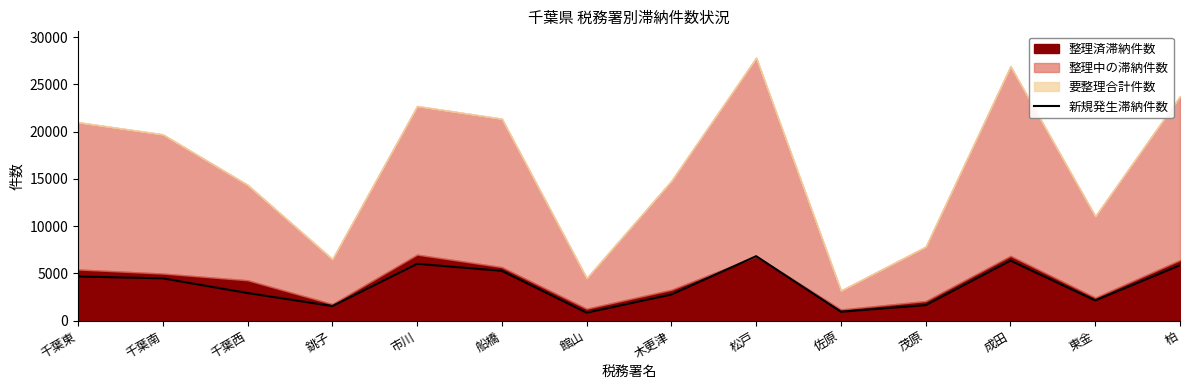

Reading right to left, transcribe all the data shown in this chart.

5875	2142	6358	1650	948	6824	2772	851	5277	6015	1550	2929	4481	4679